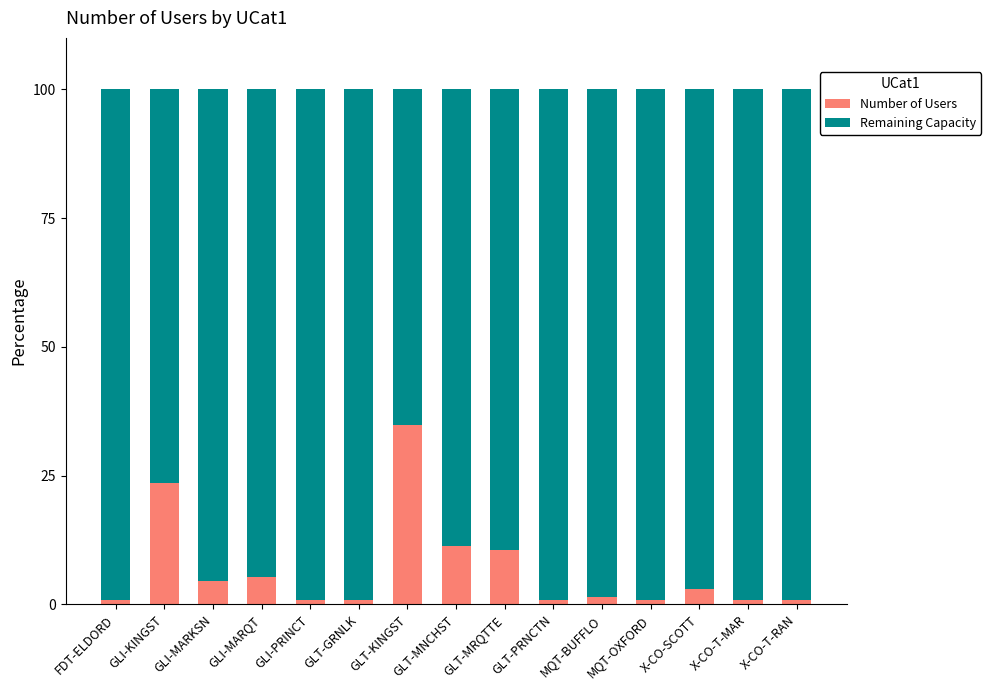

At which label does Number of Users reach its peak?

GLT-KINGST